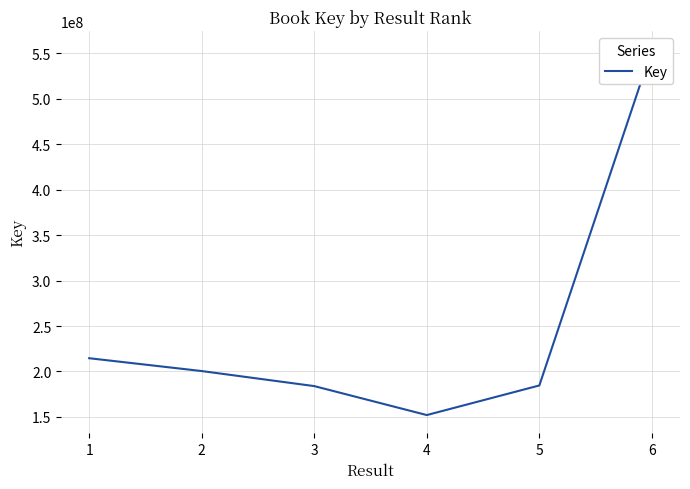

What is the greatest value displayed?

554147352